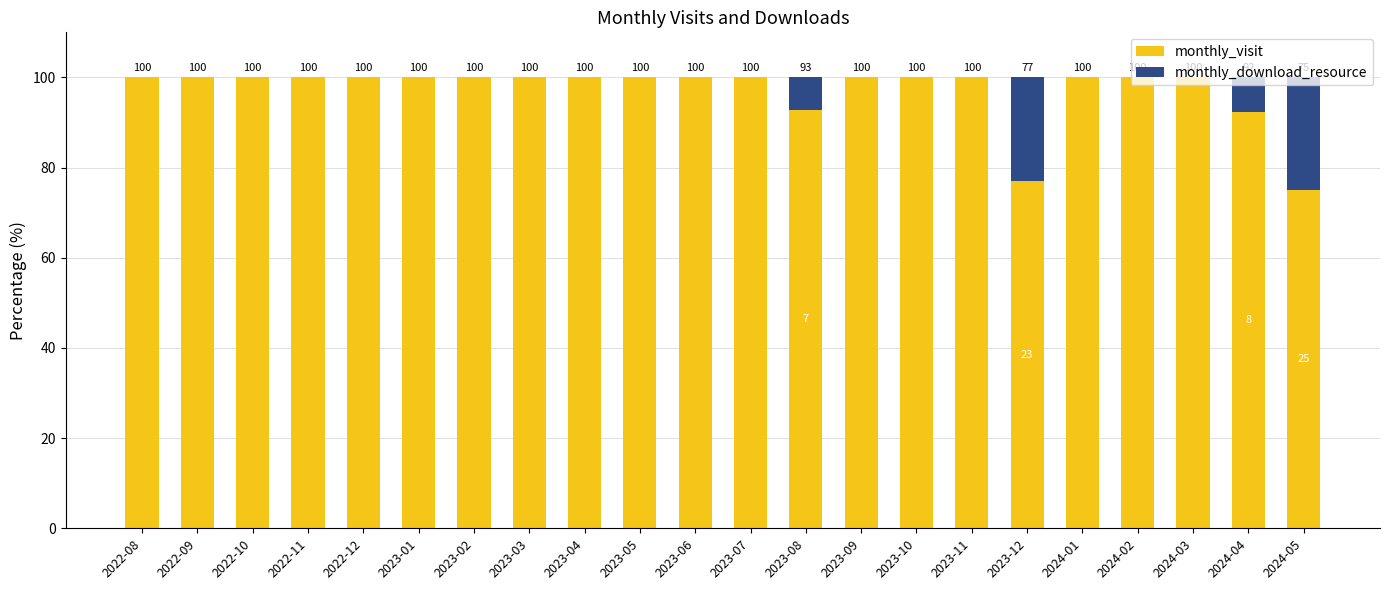

Count the number of data series in this chart.

2